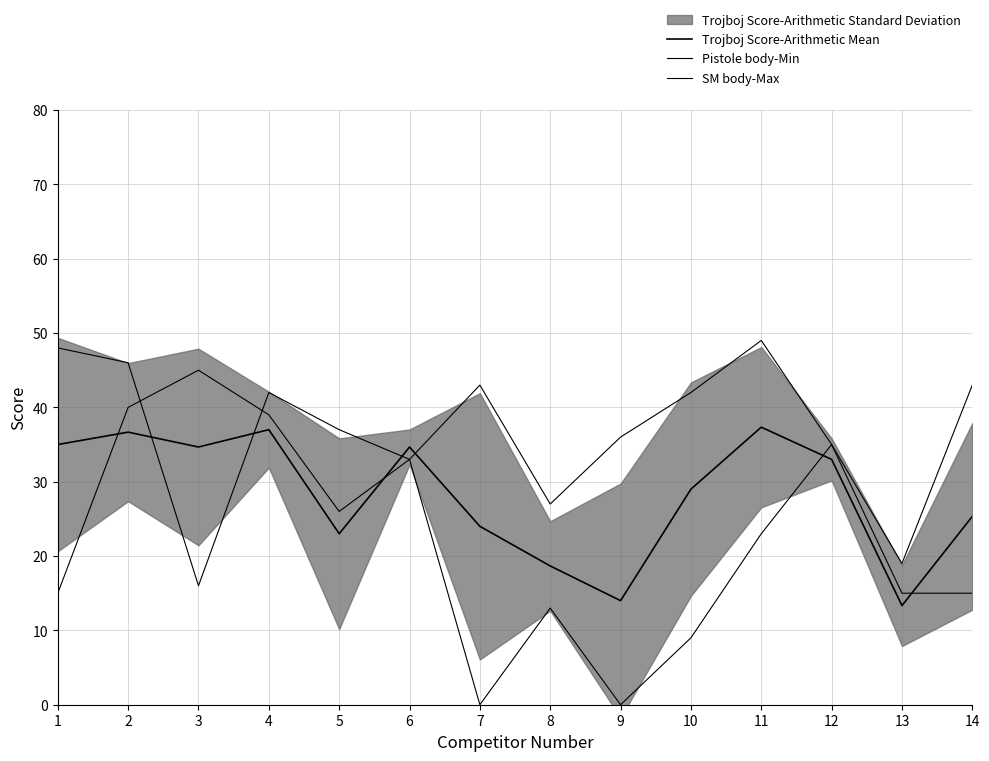

True or false: Trojboj Score-Arithmetic Mean has a value of 22.9 at 11.

False